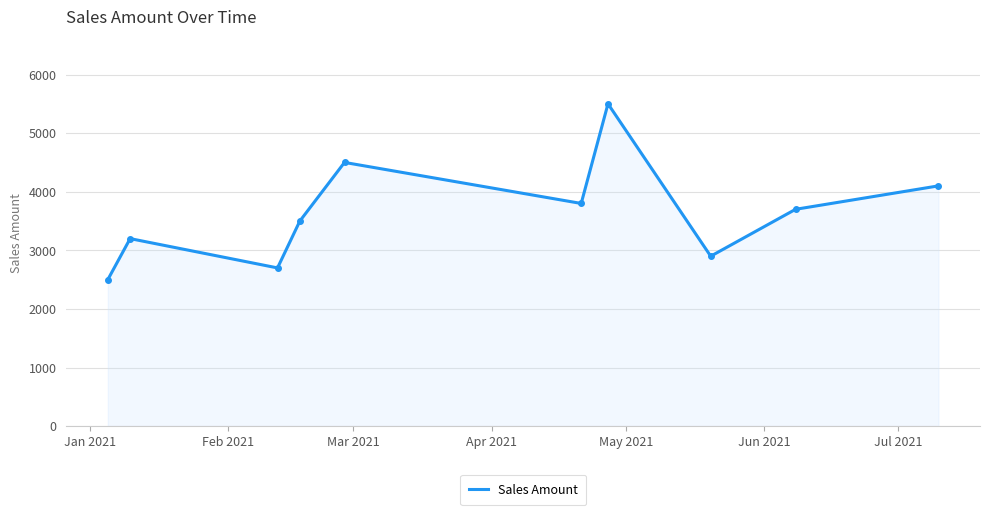

What is the greatest value displayed?

5500